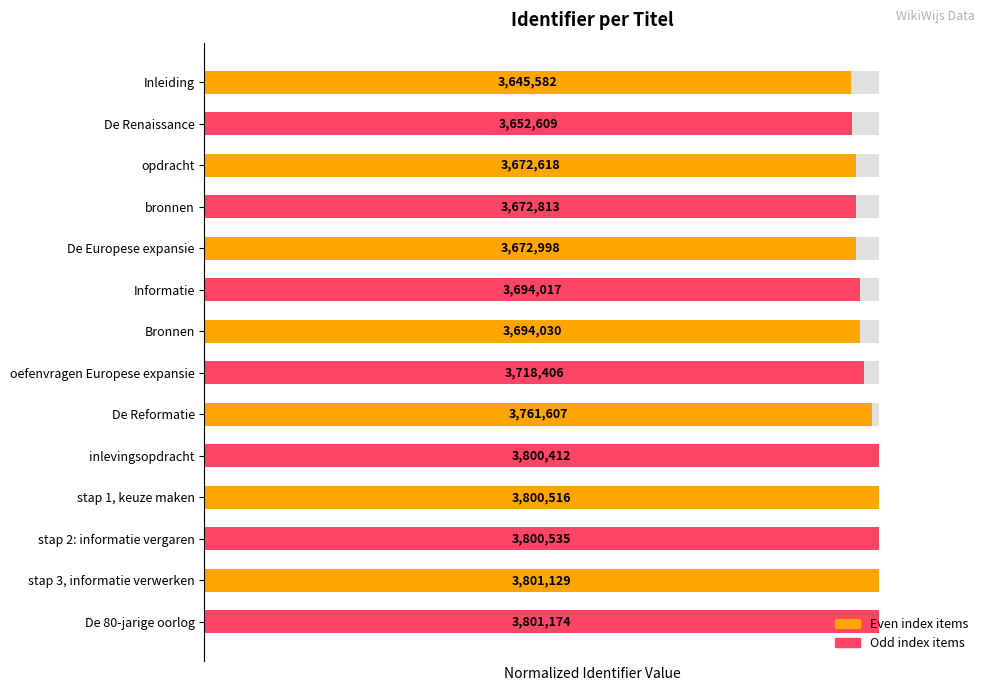

What is the value of the 7th bar from the left?

1.0